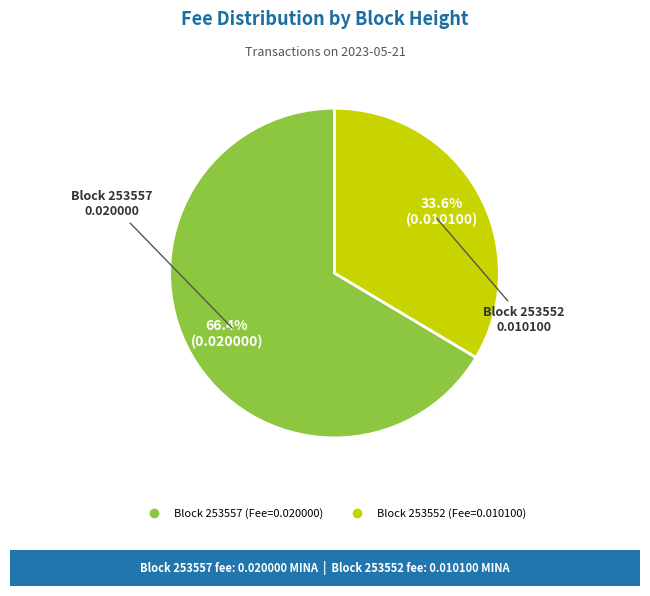

Is there any slice that represents more than half of the pie?

Yes